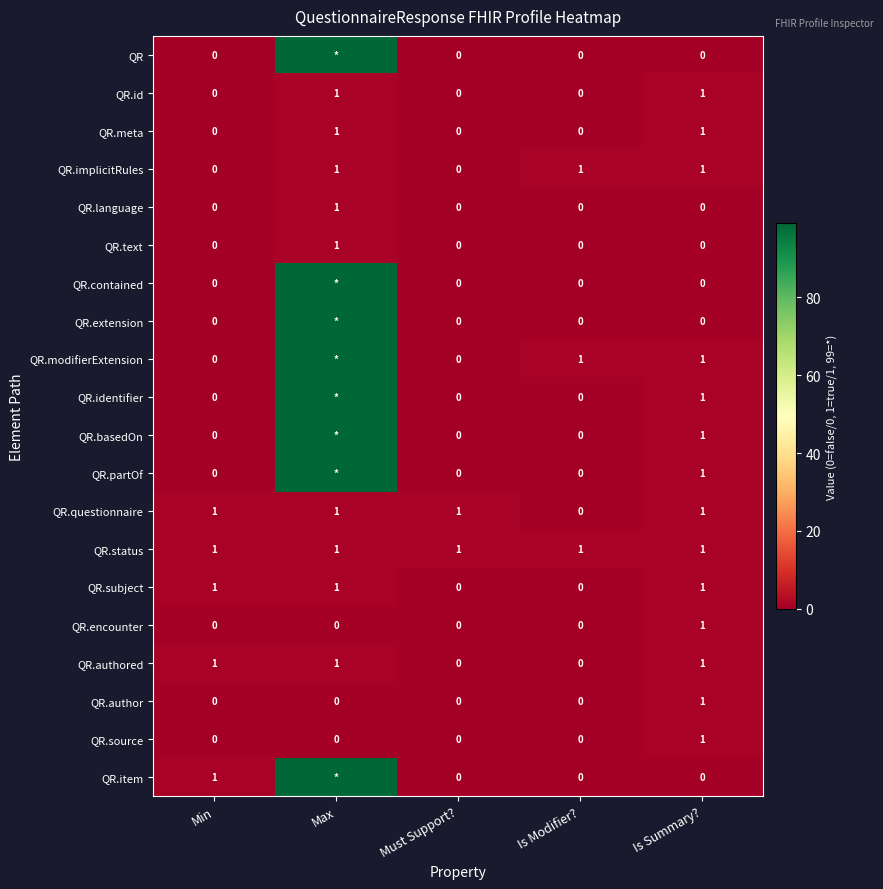

What is the difference between the QR.modifierExtension values at Is Modifier? and Min?

1